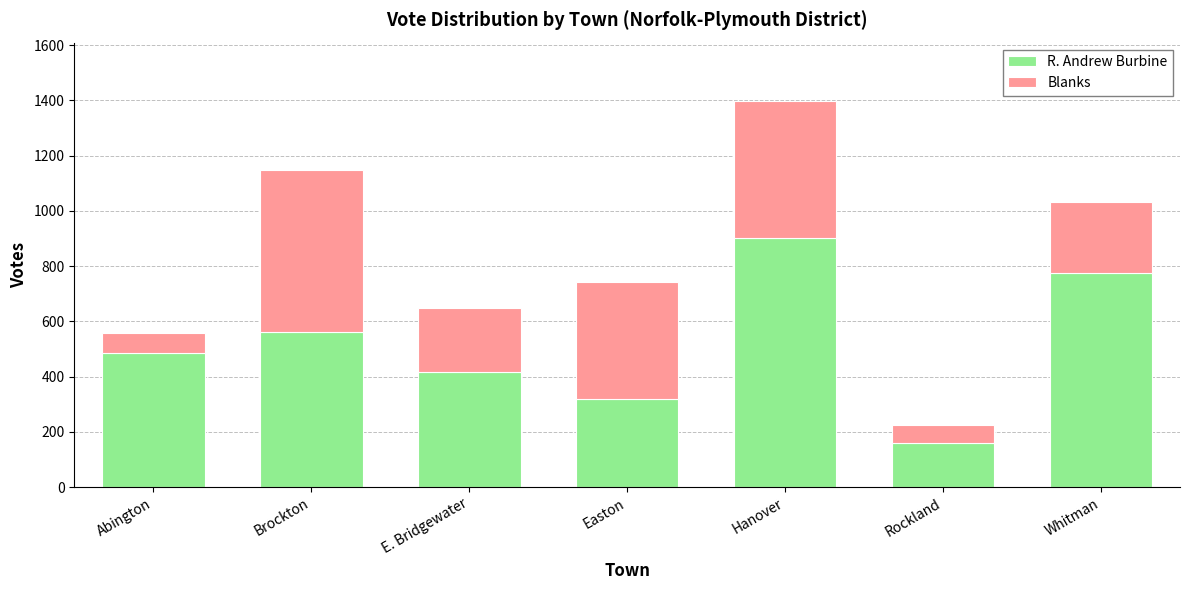

What is the minimum value for R. Andrew Burbine?

159